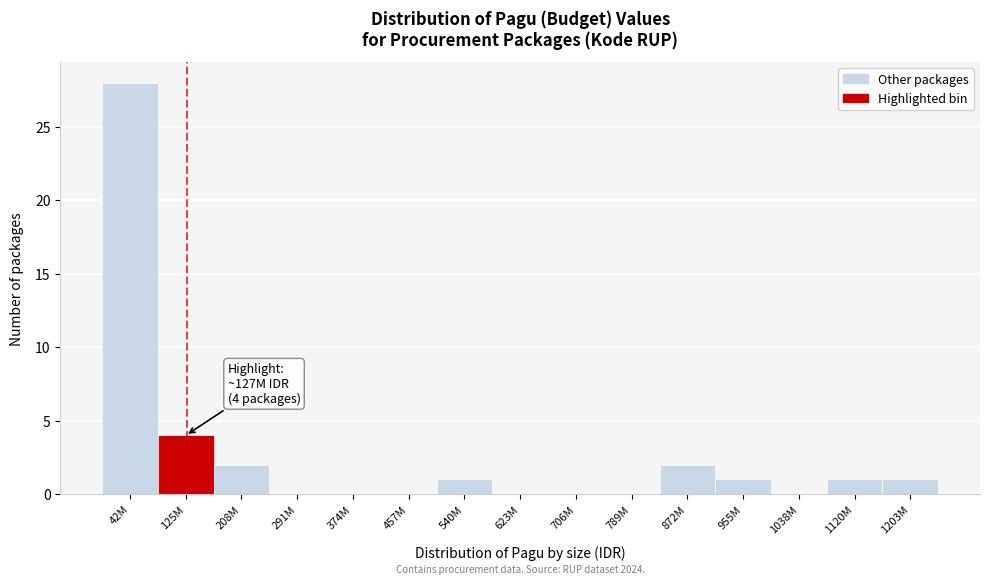

Reading right to left, what are all the values shown in this chart?

1203M=1	1120M=1	1038M=0	955M=1	872M=2	789M=0	706M=0	623M=0	540M=1	457M=0	374M=0	291M=0	208M=2	125M=4	42M=28